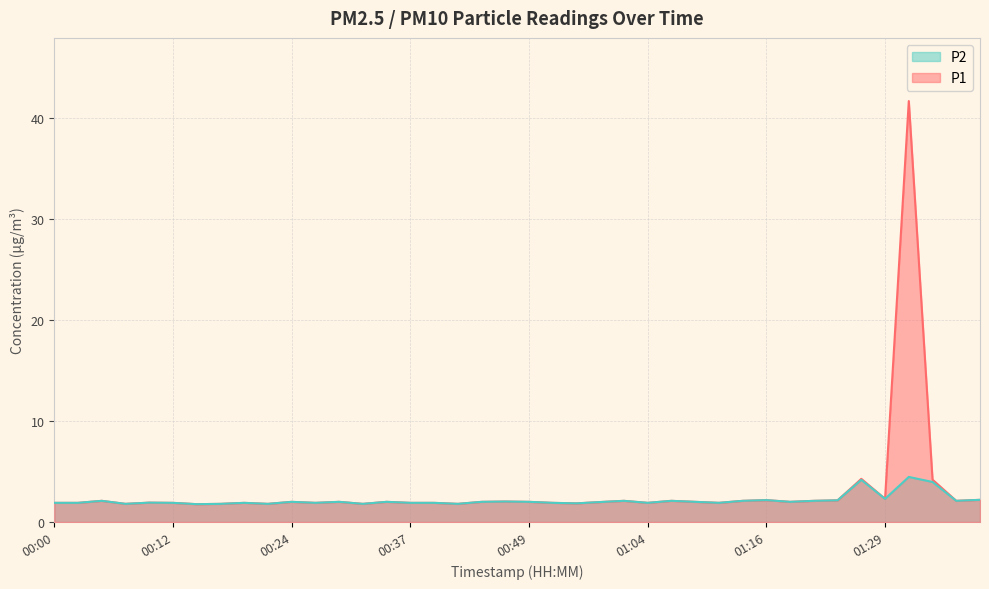

At which category does P1 reach its first local valley?

00:07